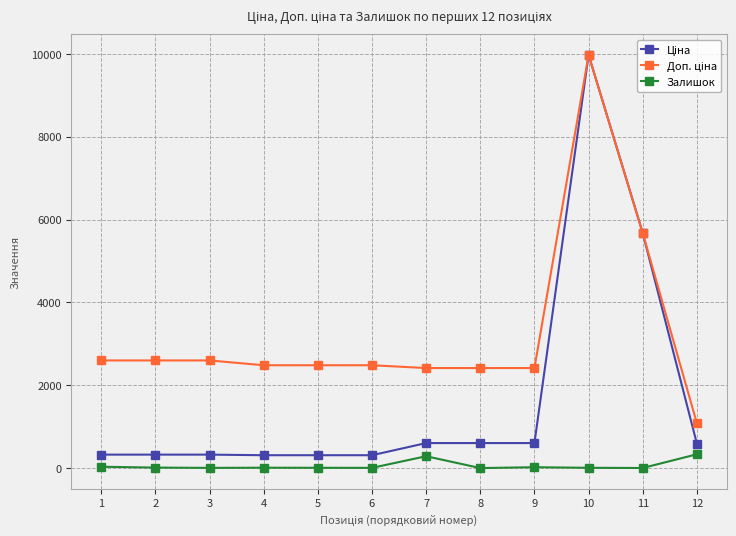

What is the spread (max minus min) of values at 8?

2414.8